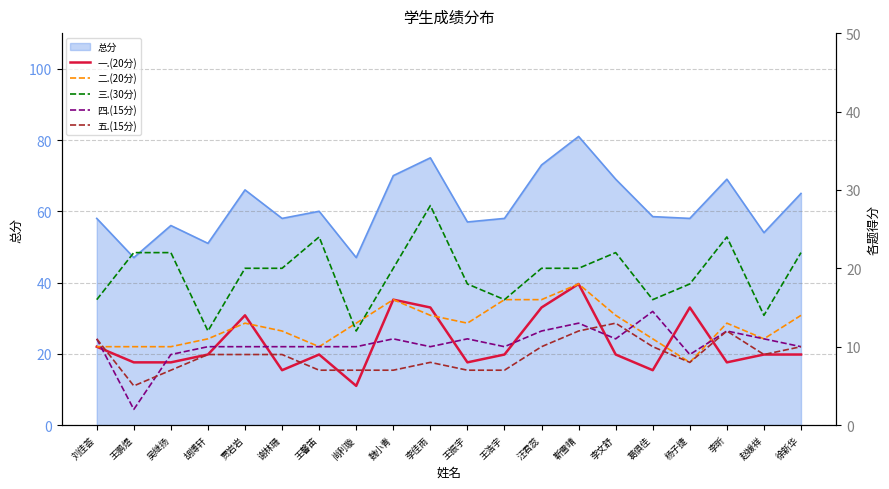

Which has a higher value, 刘佳荟 or 胡博轩?

刘佳荟